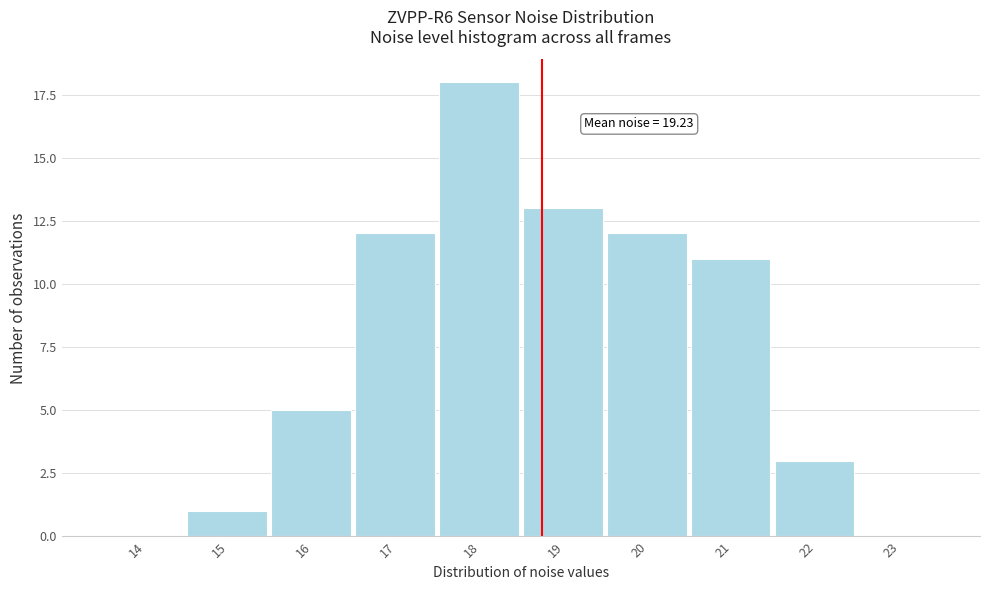

Reading right to left, what are all the values shown in this chart?

23=0	22=3	21=11	20=12	19=13	18=18	17=12	16=5	15=1	14=0